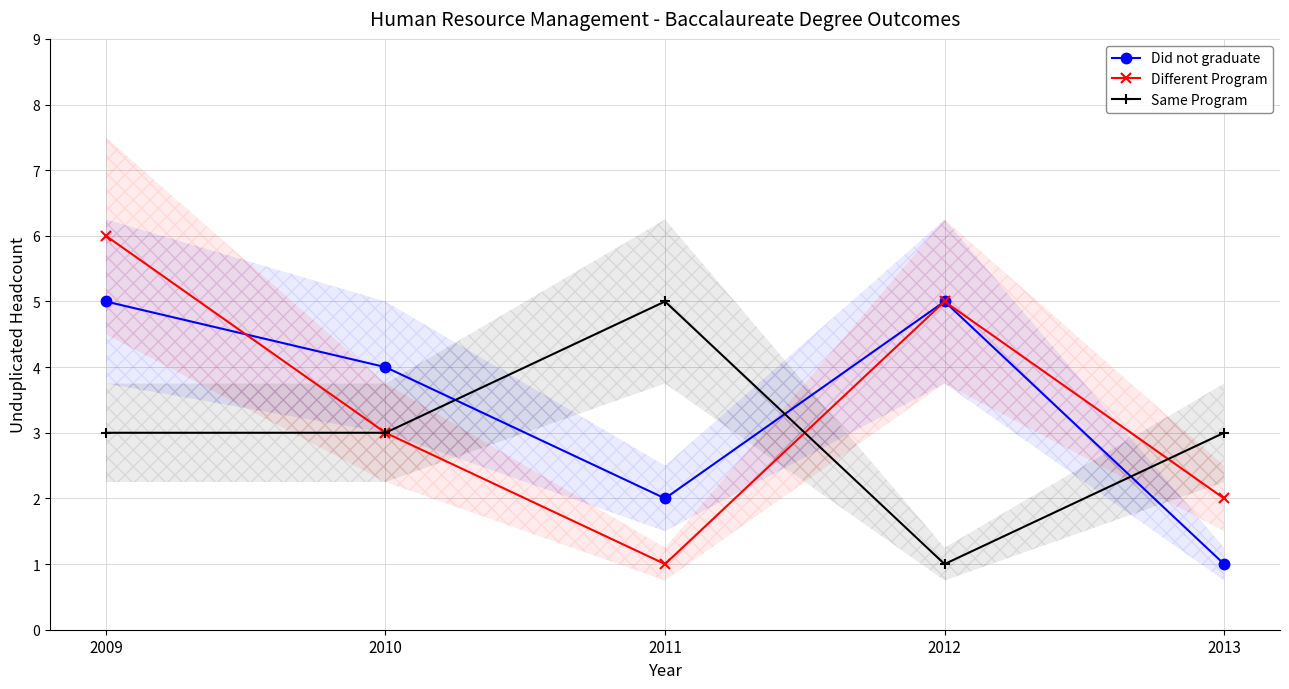

Is the value of Did not graduate at 2011 greater than the value of Different Program at 2009?

No